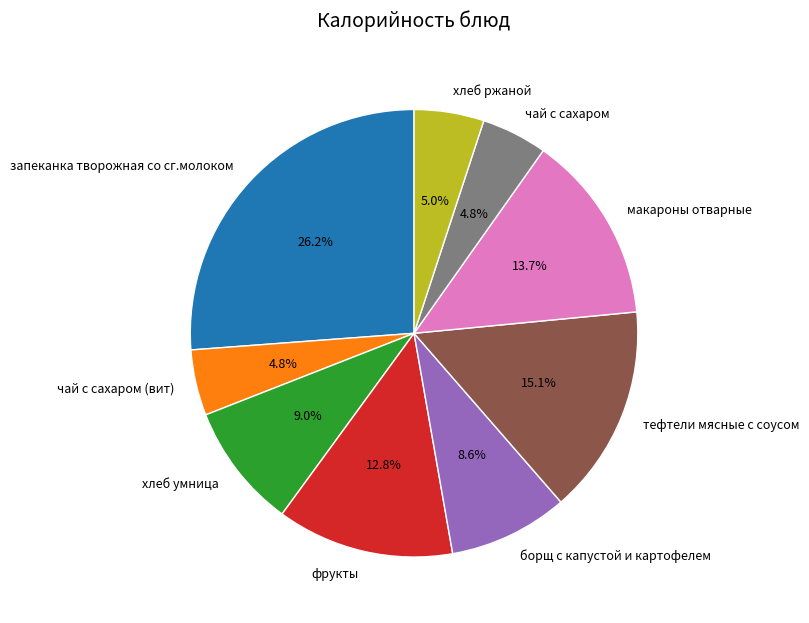

Is it true that чай с сахаром is 5% of the pie?

True